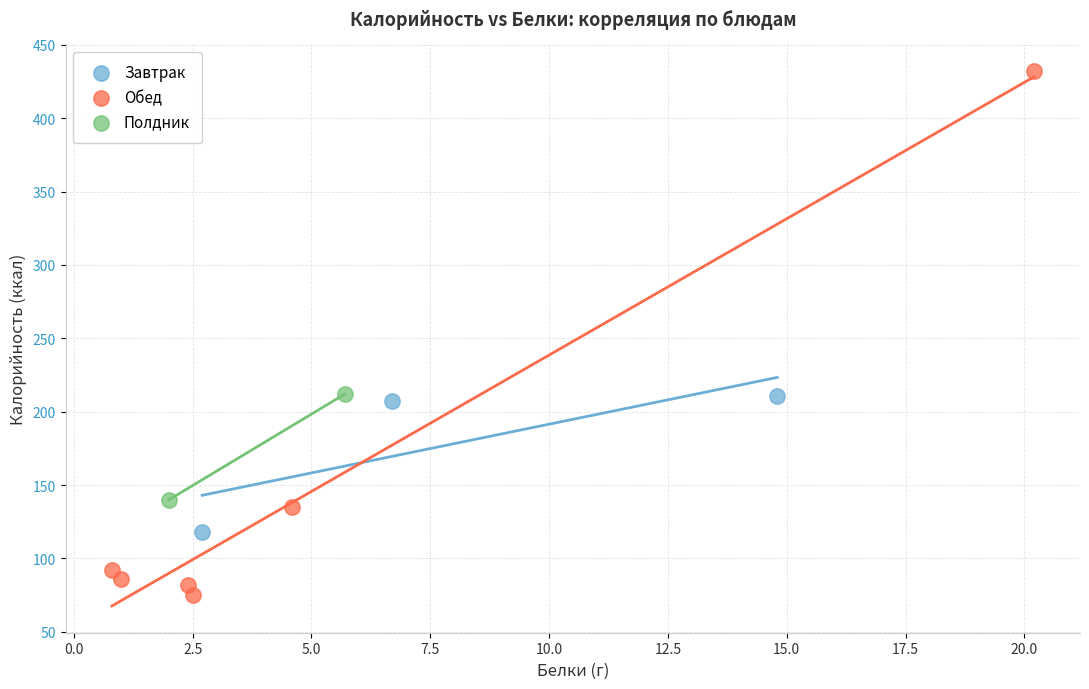

What are all the series names shown in the legend?

Завтрак, Обед, Полдник